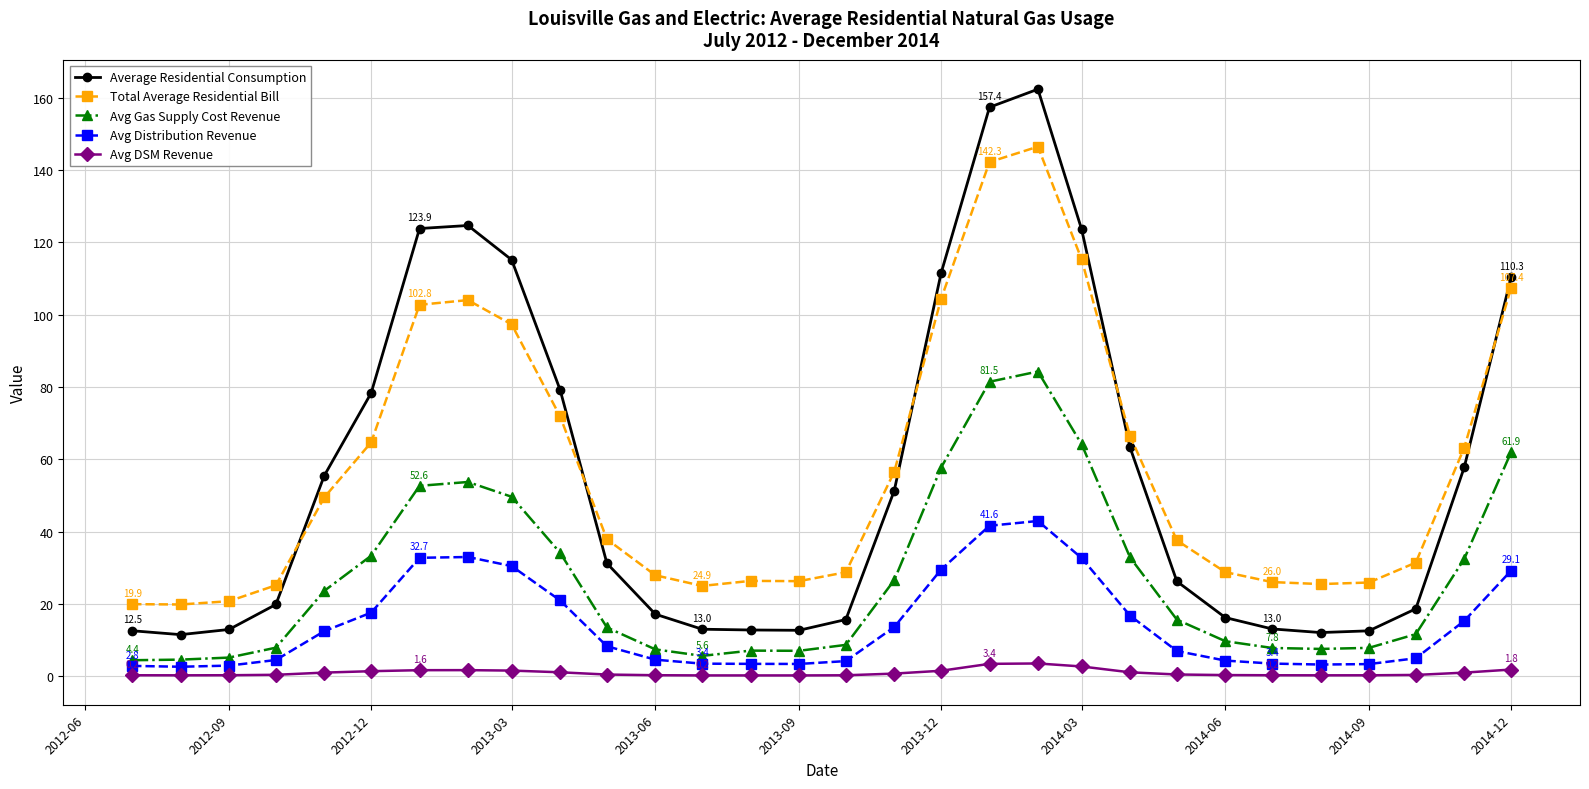

What are all the series names shown in the legend?

Average Residential Consumption, Total Average Residential Bill, Avg Gas Supply Cost Revenue, Avg Distribution Revenue, Avg DSM Revenue